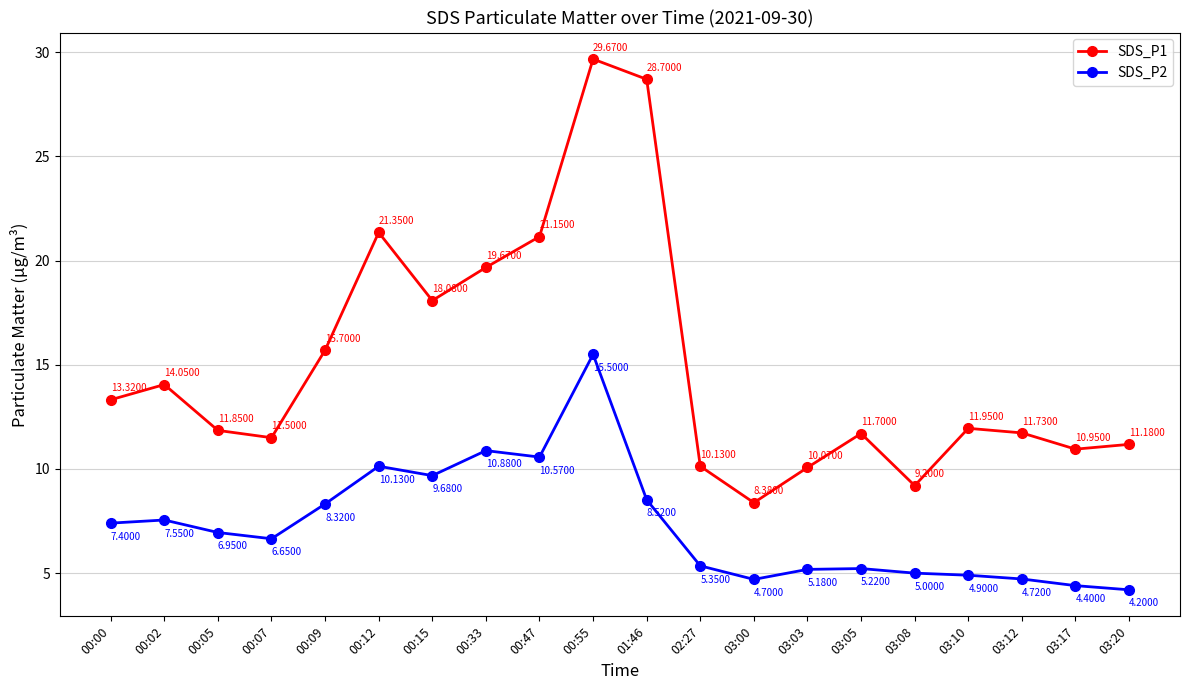

Where is the first local minimum for SDS_P2?

00:07